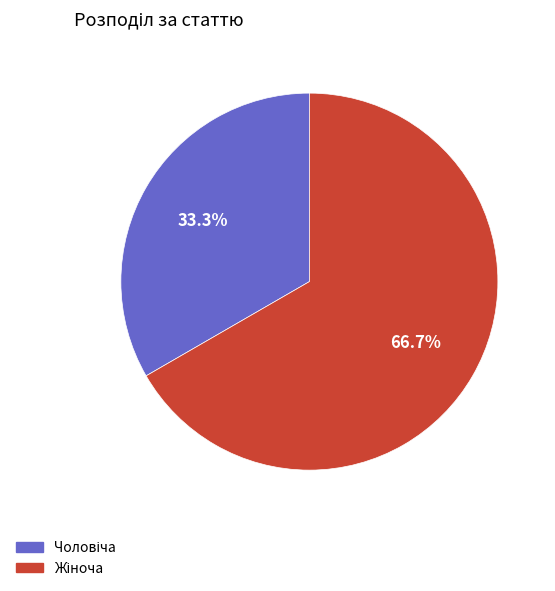

Is there any slice that represents more than half of the pie?

Yes